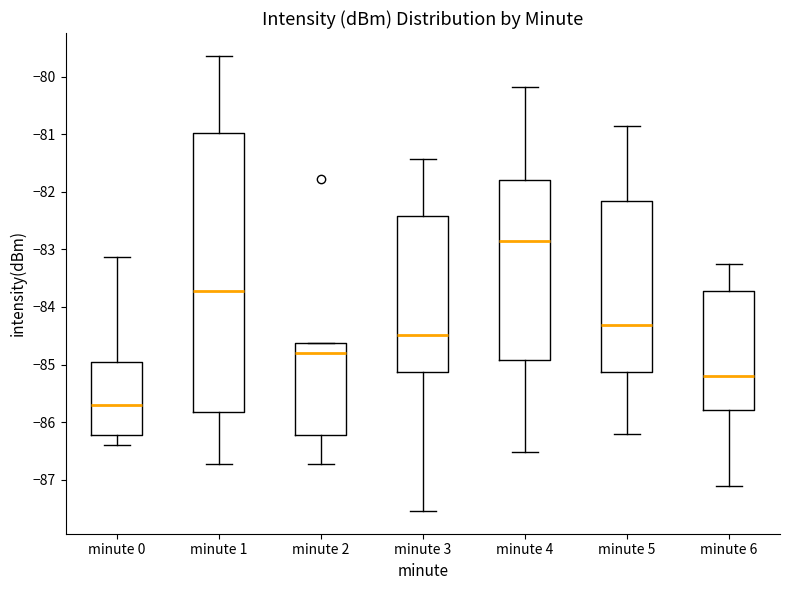

Comparing the boxes themselves (not the whiskers), which one is the tallest?

minute 1